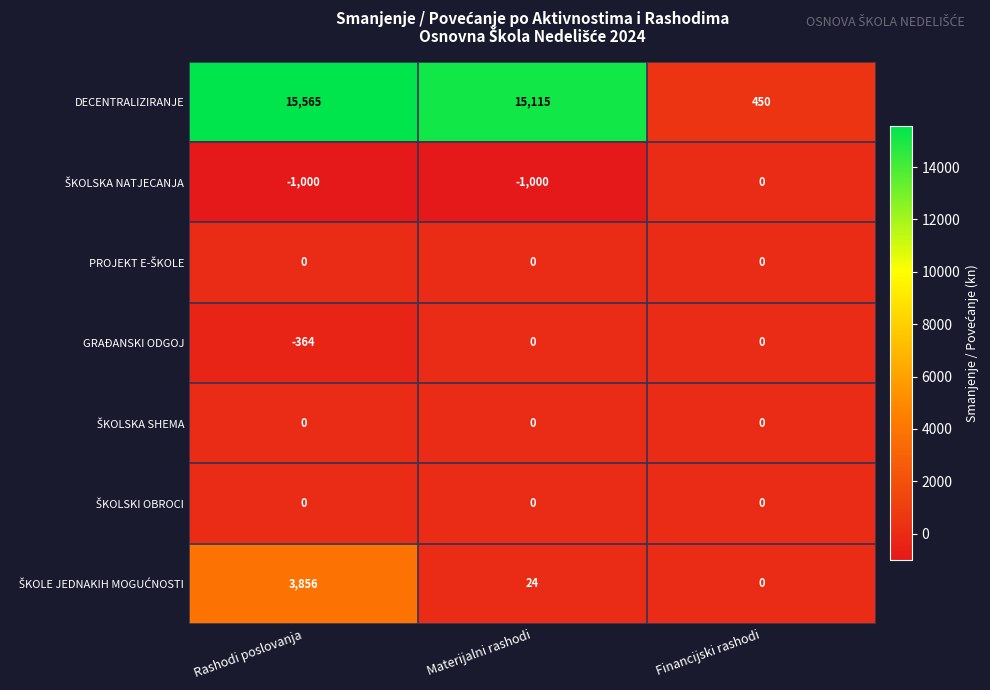

Which series has the largest total across all categories?

DECENTRALIZIRANJE